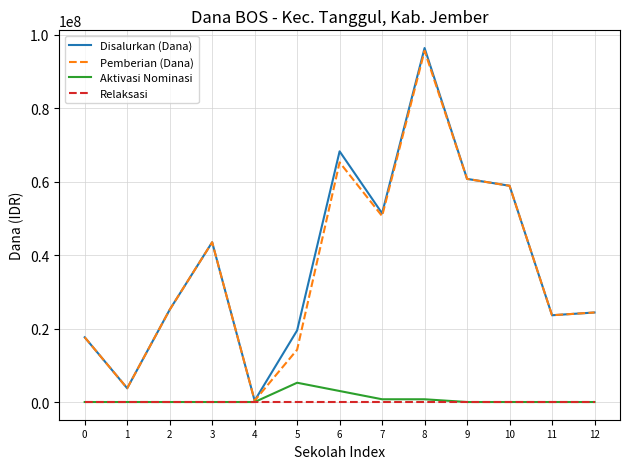

Which series changed the most between 5 and 7?

Pemberian (Dana)